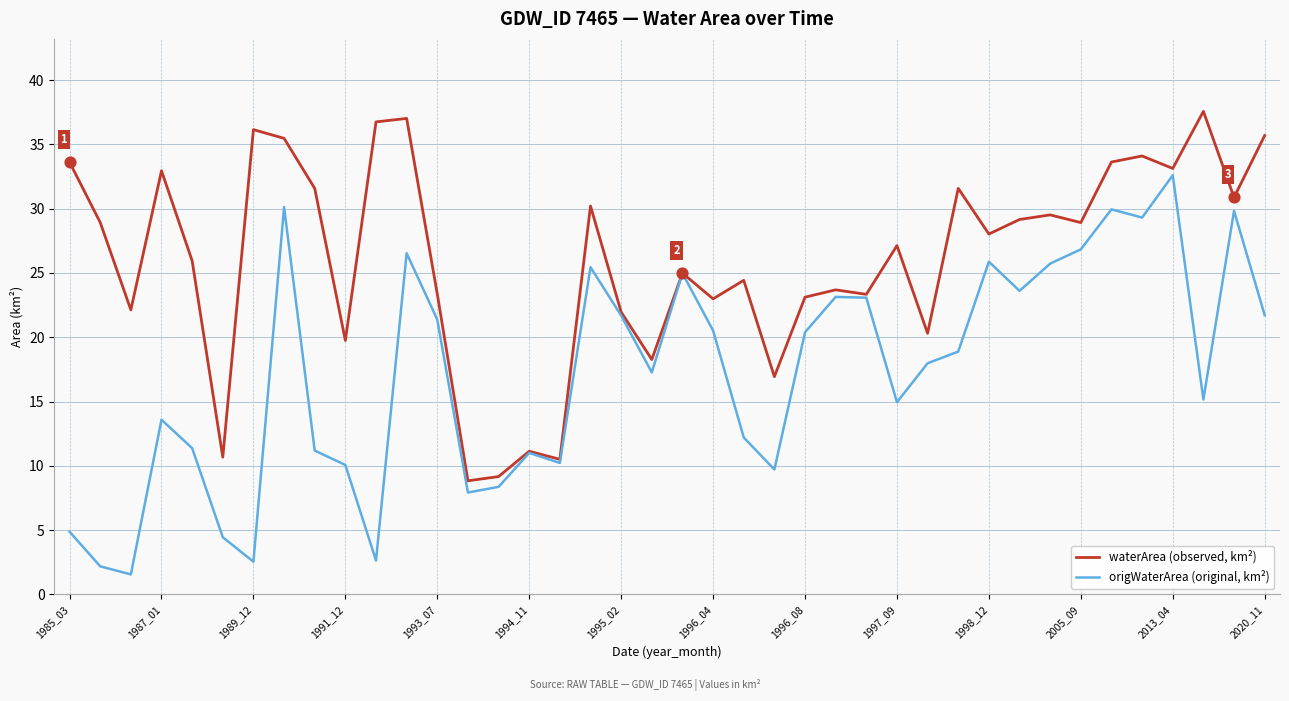

Which series has the widest spread of values?

origWaterArea (original, km²)